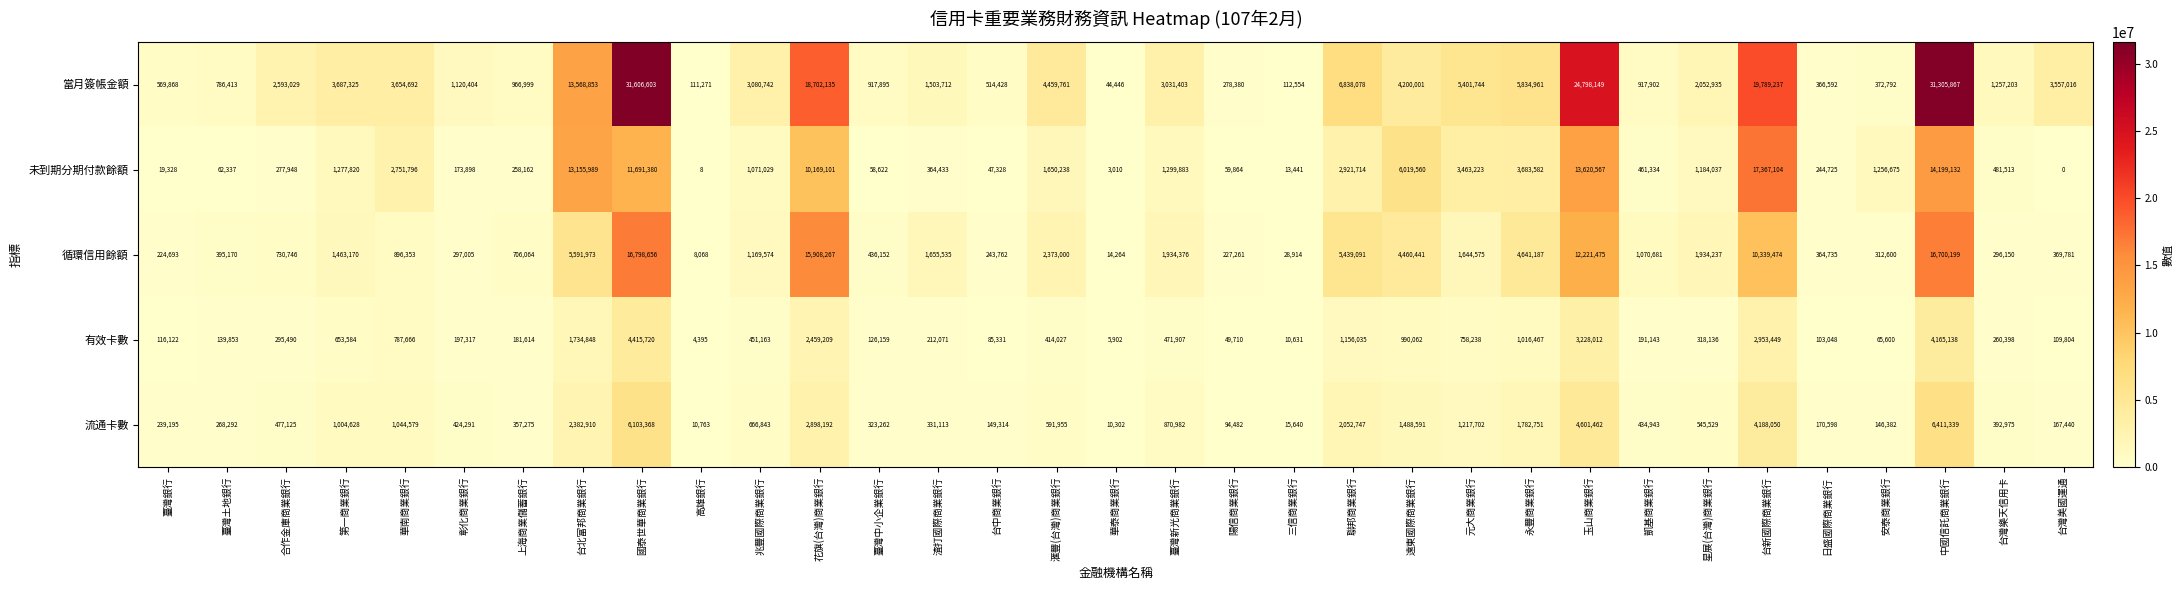

What is the minimum value for 流通卡數?

10302